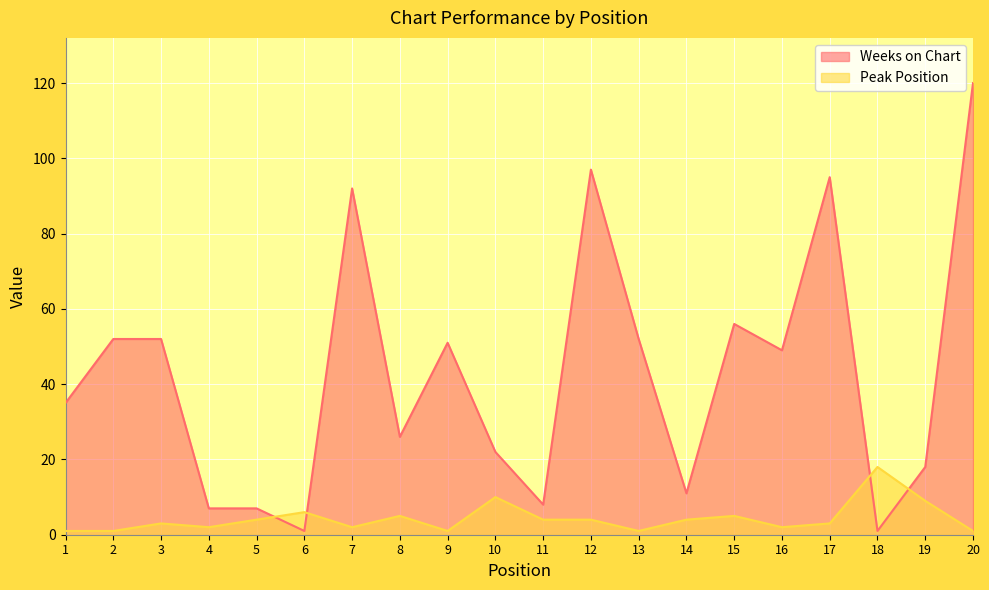

Which series has the largest range (max minus min)?

Weeks on Chart